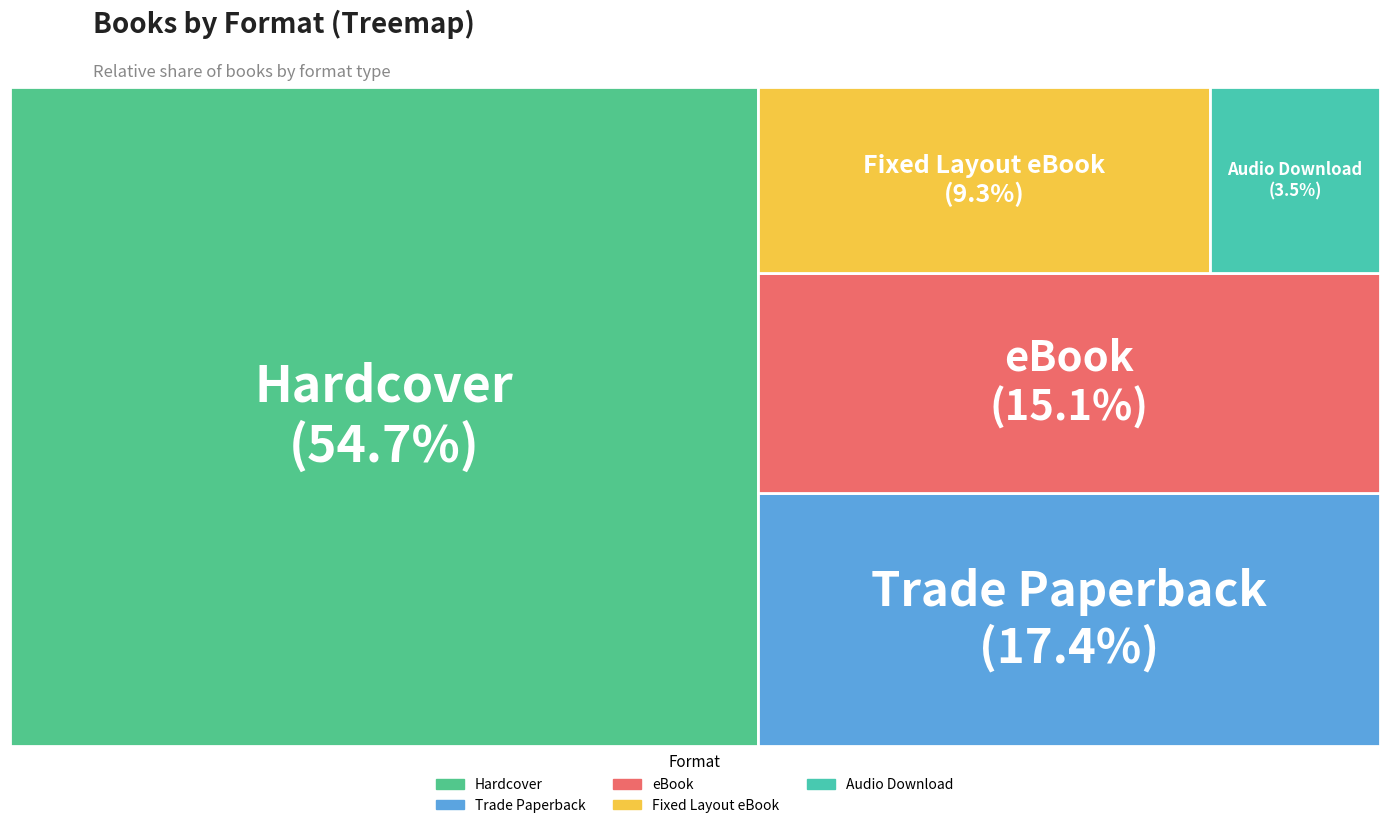

Is it true that eBook is 15% of the pie?

True